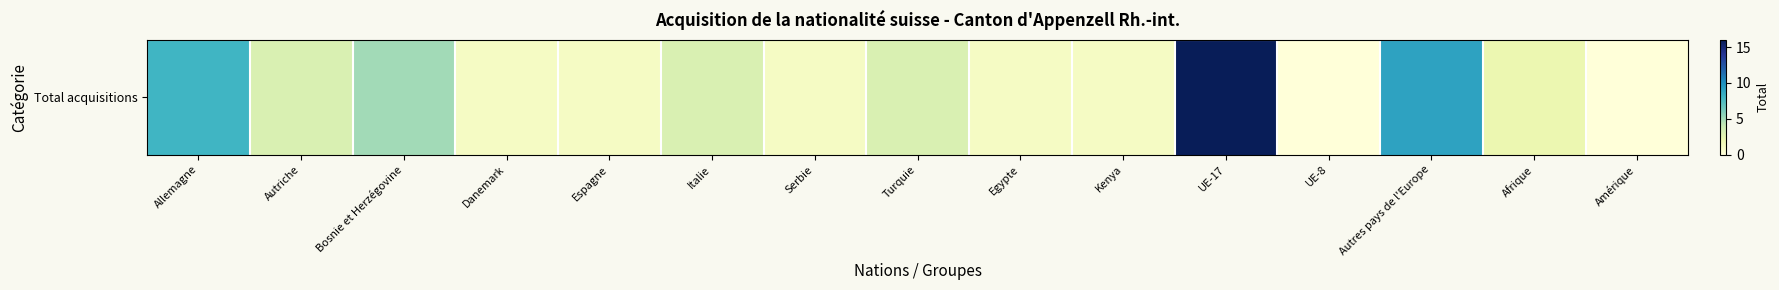

What is the ratio of the value at Turquie to the value at Italie?

1.0